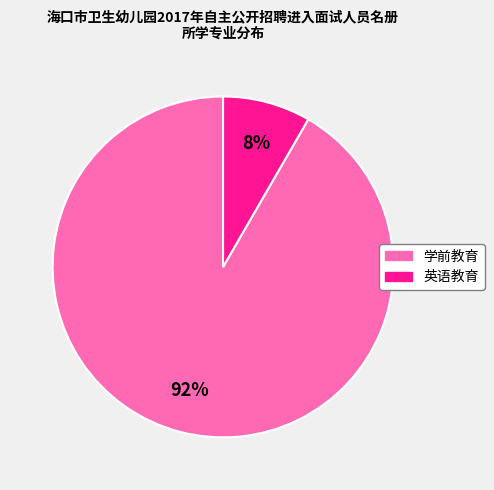

The 学前教育 slice represents 80% of the pie. True or false?

False